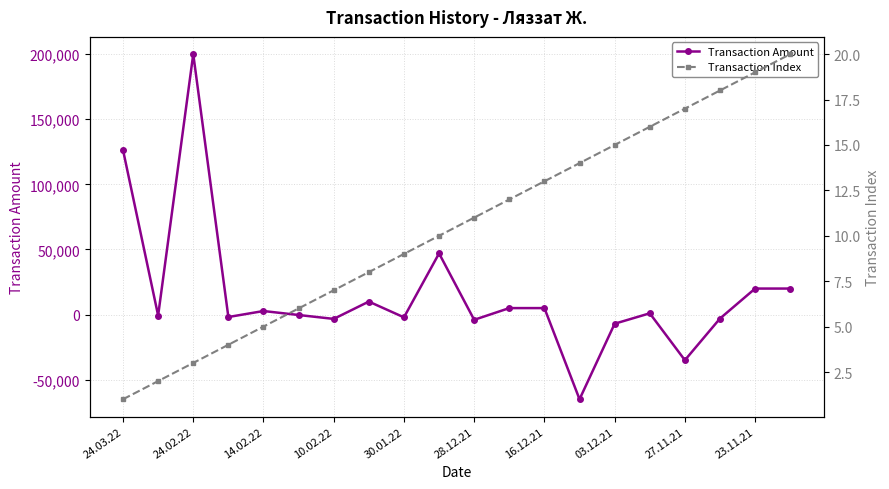

Count the number of data series in this chart.

2